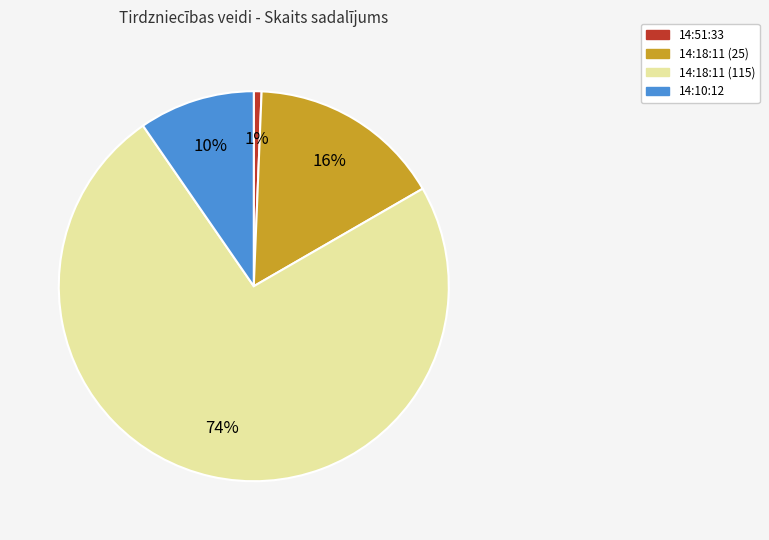

Count the number of slices in the pie.

4